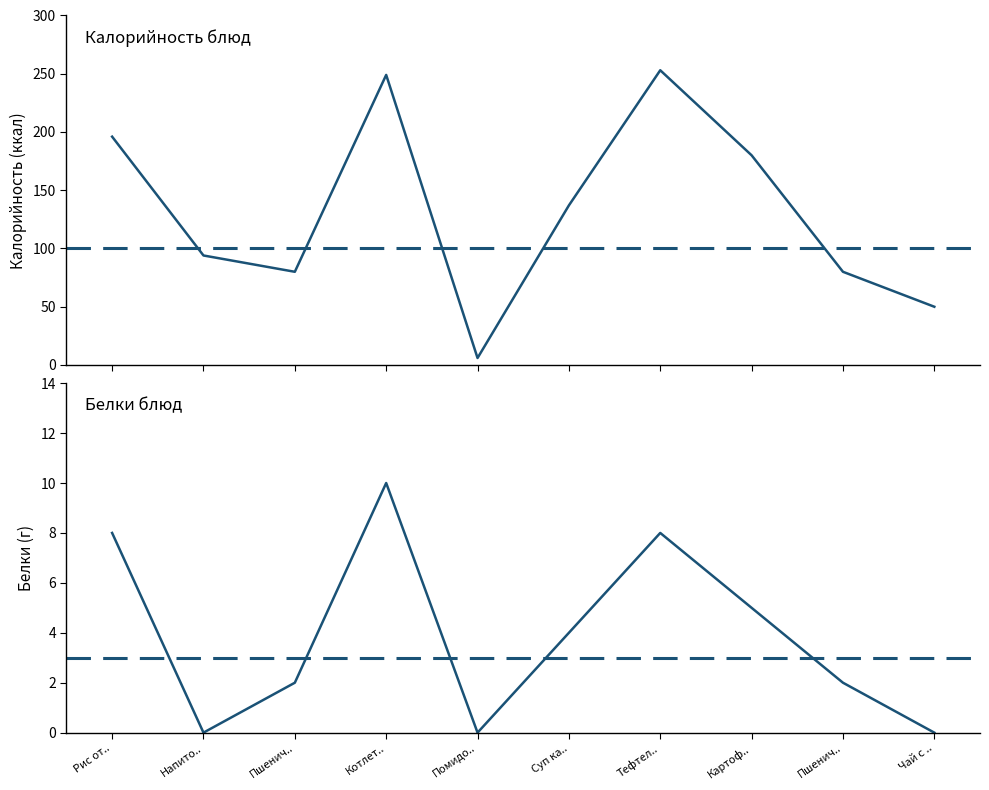

Which label corresponds to the largest value in the chart?

Тефтел..